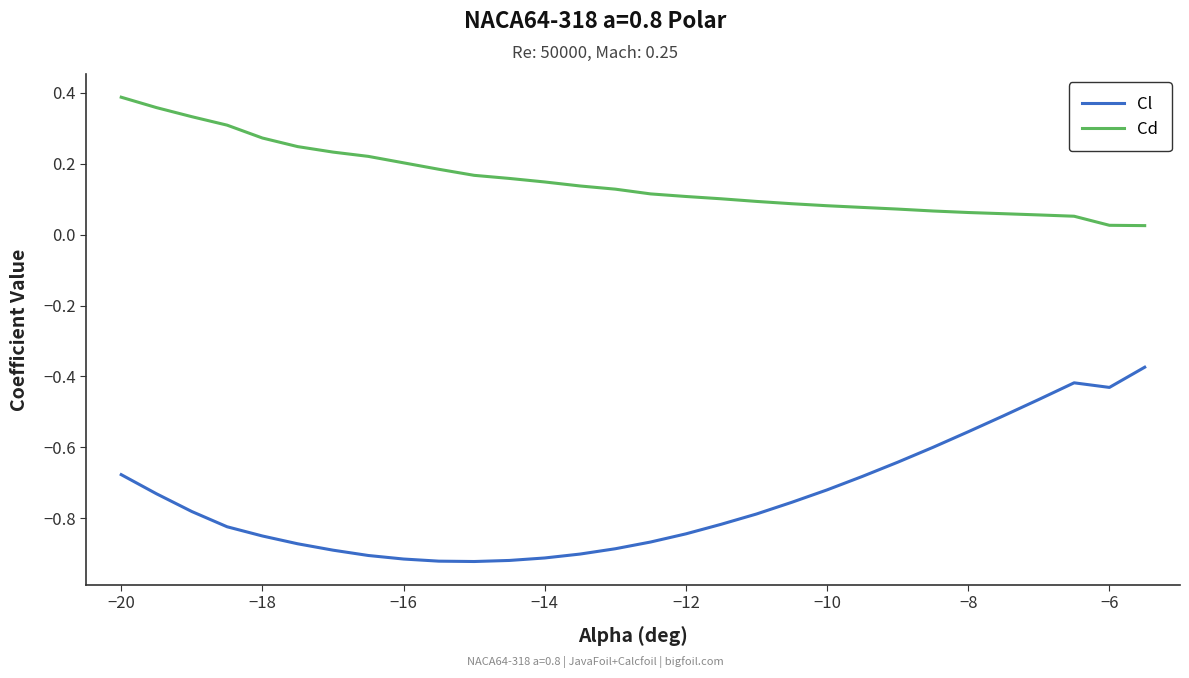

What is the difference between the maximum and minimum values in the Cl series?

0.5